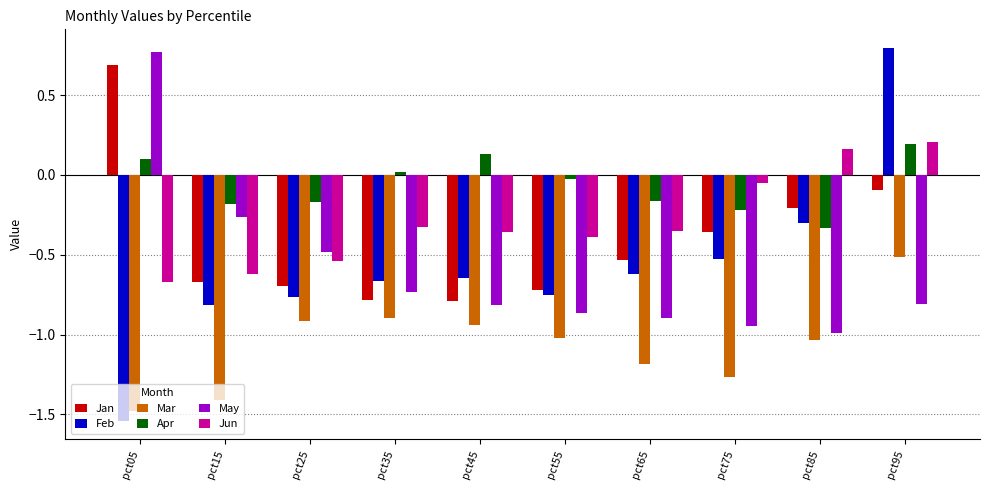

At pct75, list the series in order from largest to smallest.

Jun, Apr, Jan, Feb, May, Mar